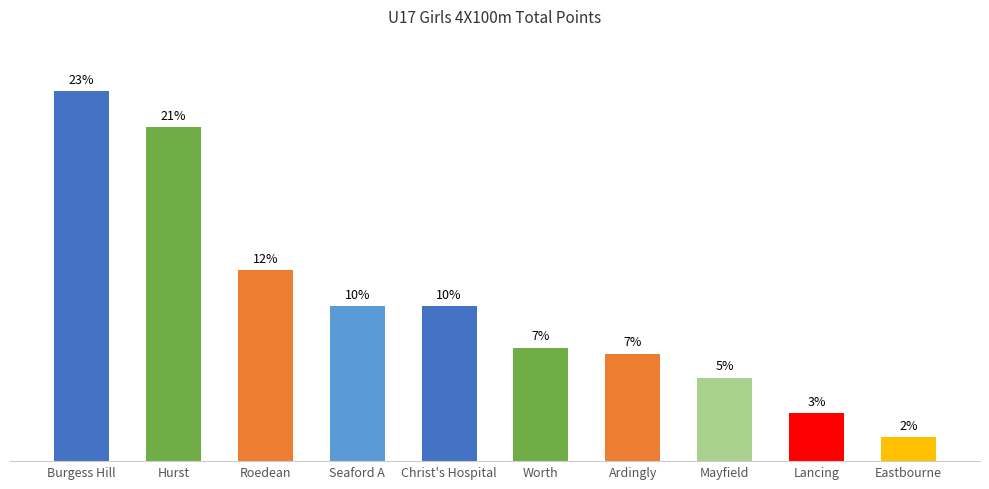

Approximately how many times larger is the value at Worth compared to Hurst?

0.3